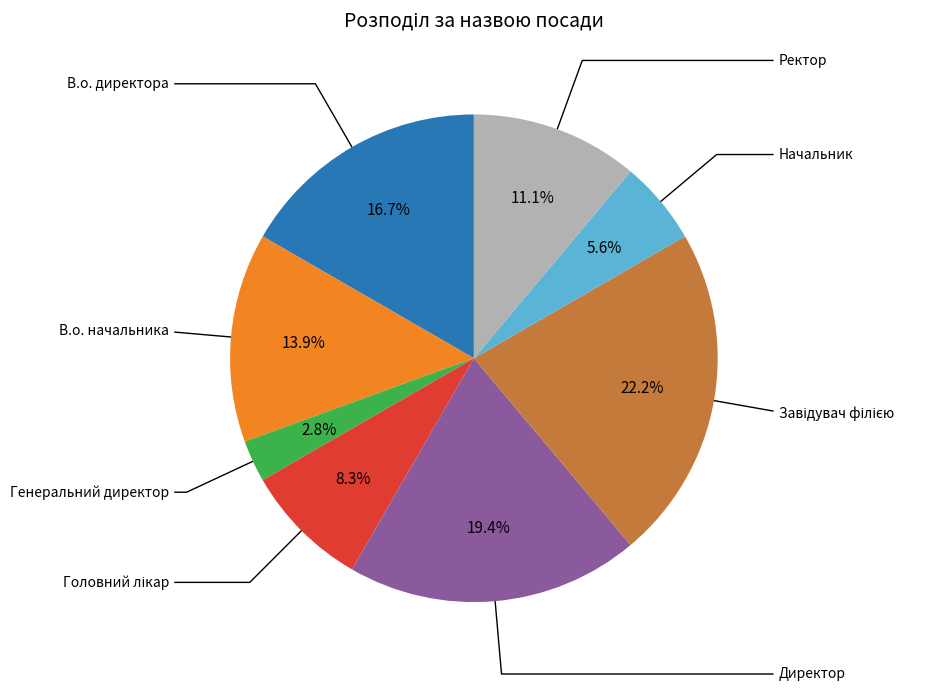

Does any single category account for the majority?

No